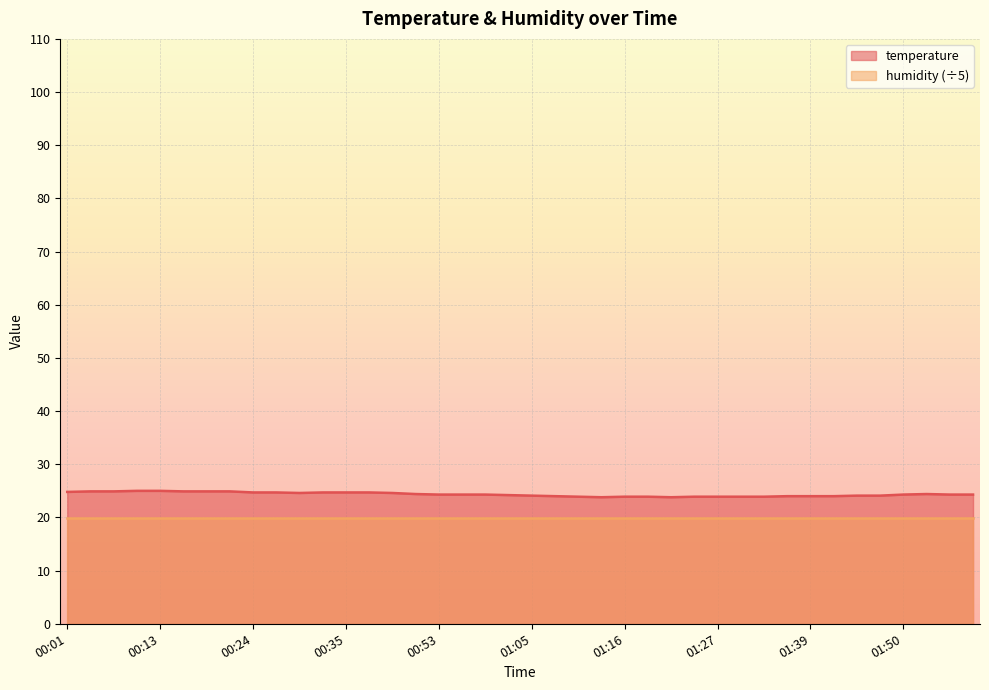

What is the greatest value displayed?

25.0